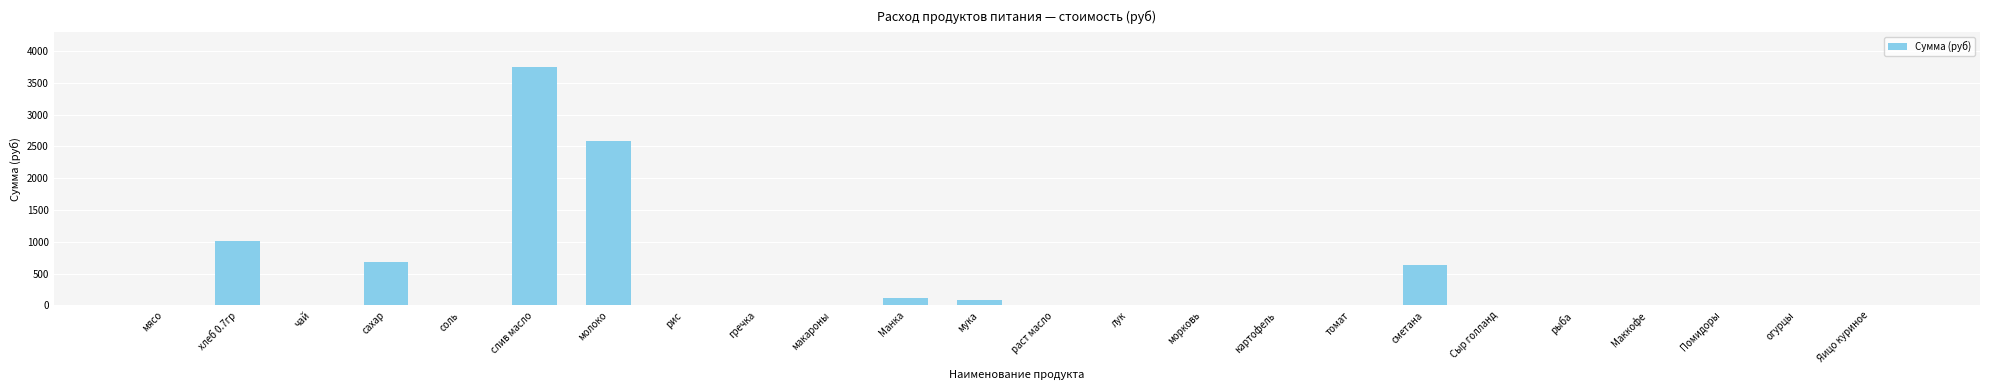

At which label is the value closest to 1869?

молоко